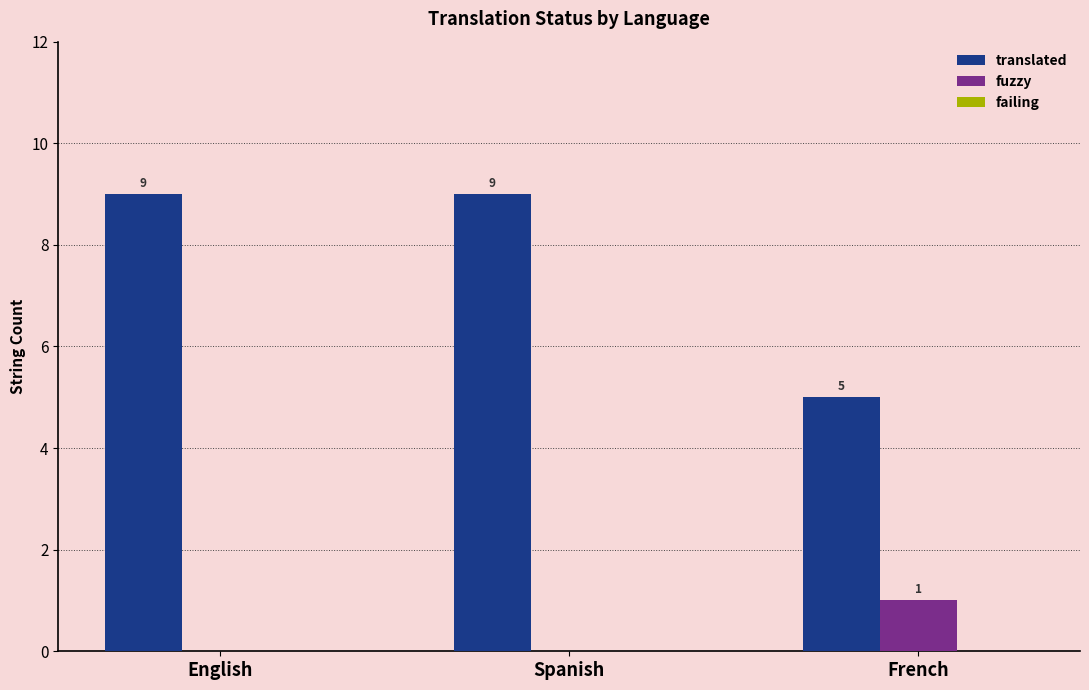

What is the maximum value shown in the chart?

9